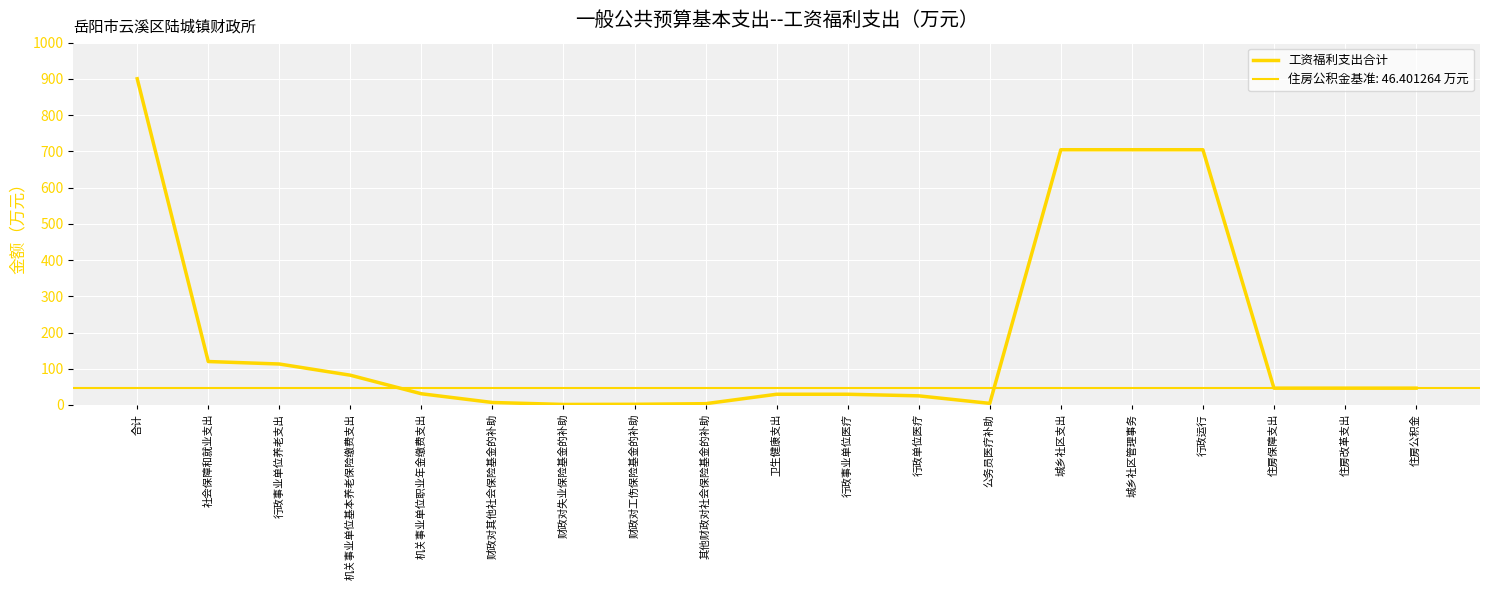

What is the difference between the maximum and minimum values?

898.9